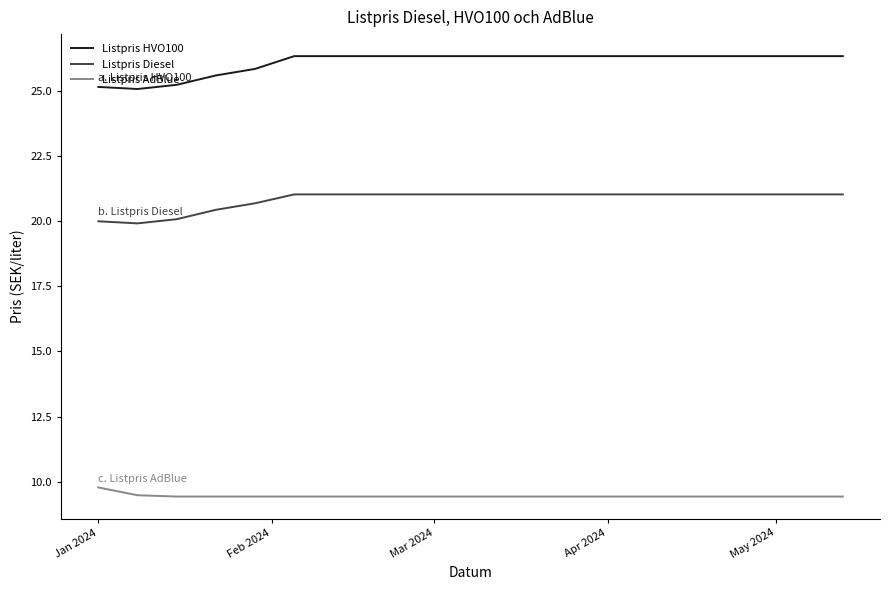

How many lines are shown in the chart?

3